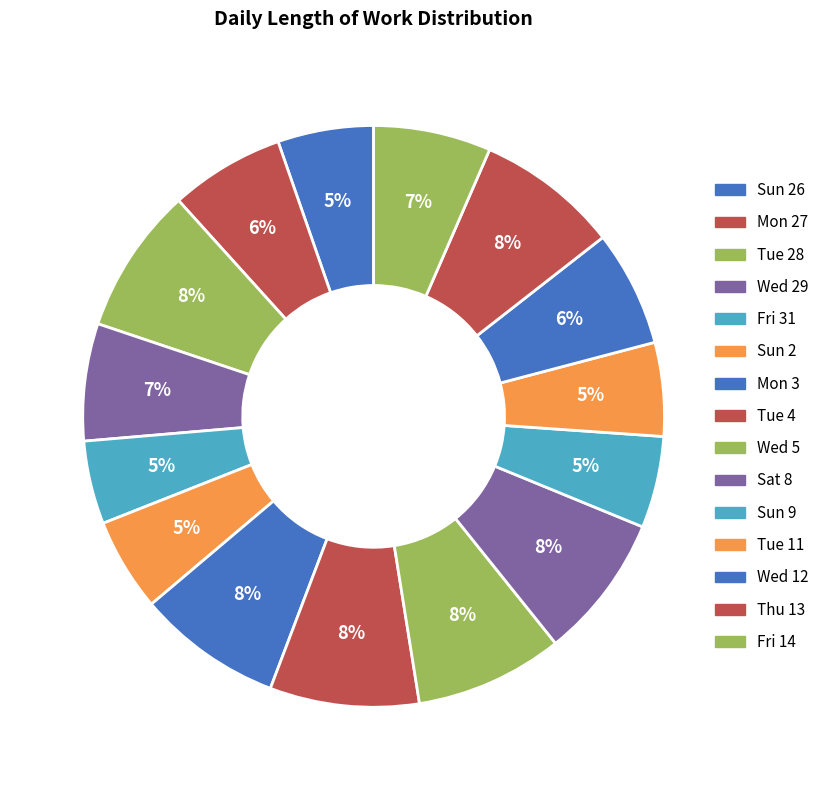

Is there a majority slice in this chart?

No